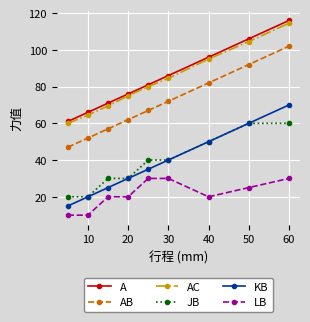

How many data points in A are less than 81?

4